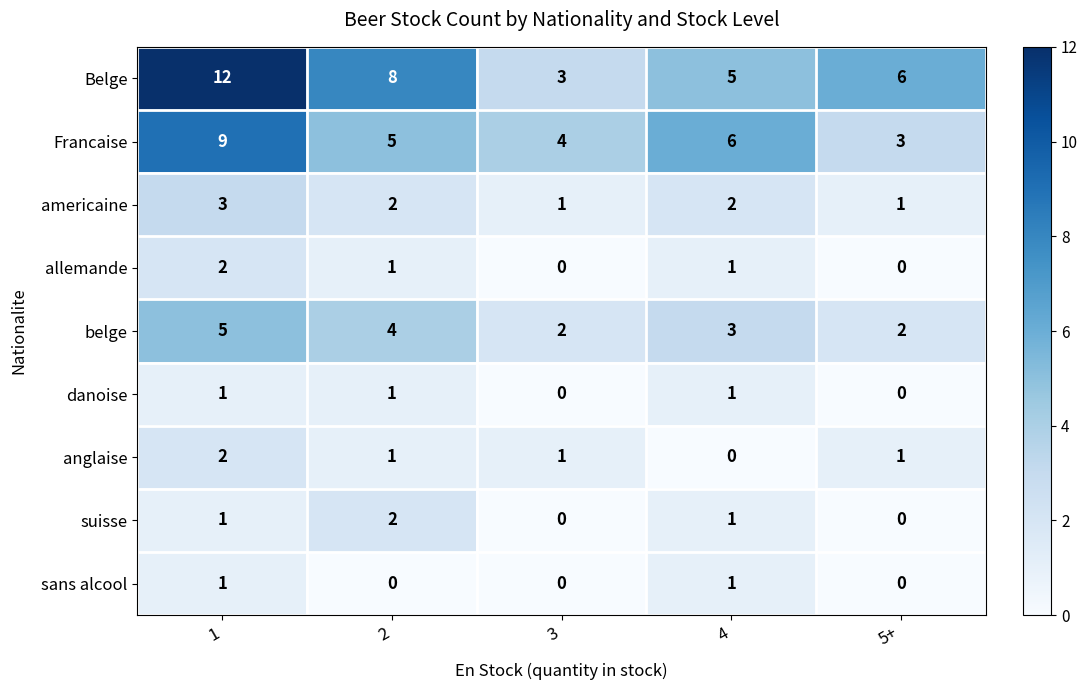

What is the sum of all Francaise values?

27